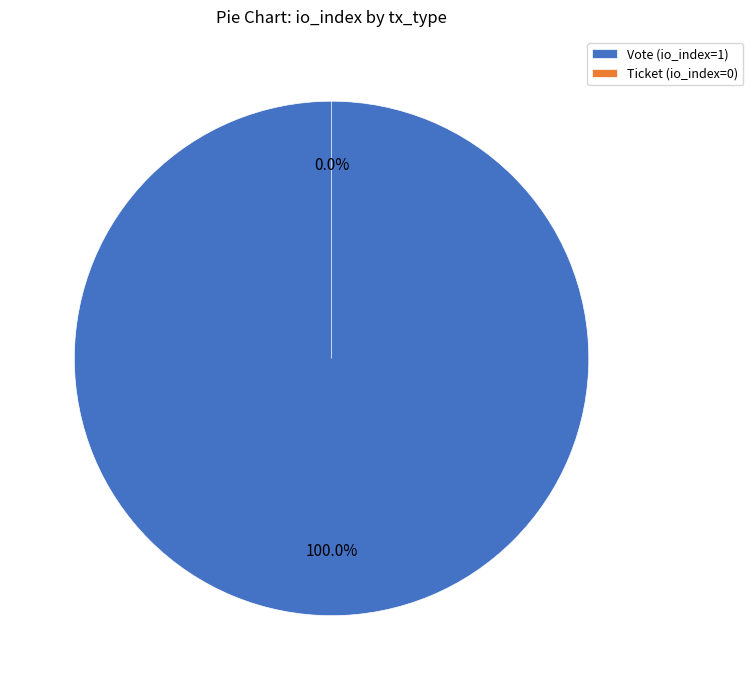

What is the largest slice in the pie chart?

Vote (io_index=1)